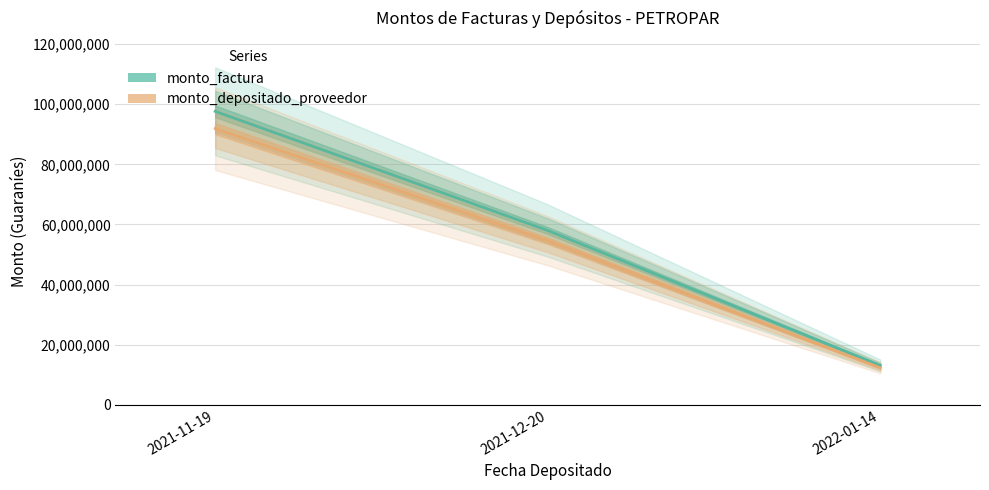

Is it true that monto_factura equals 57980000 at 2021-12-20?

True